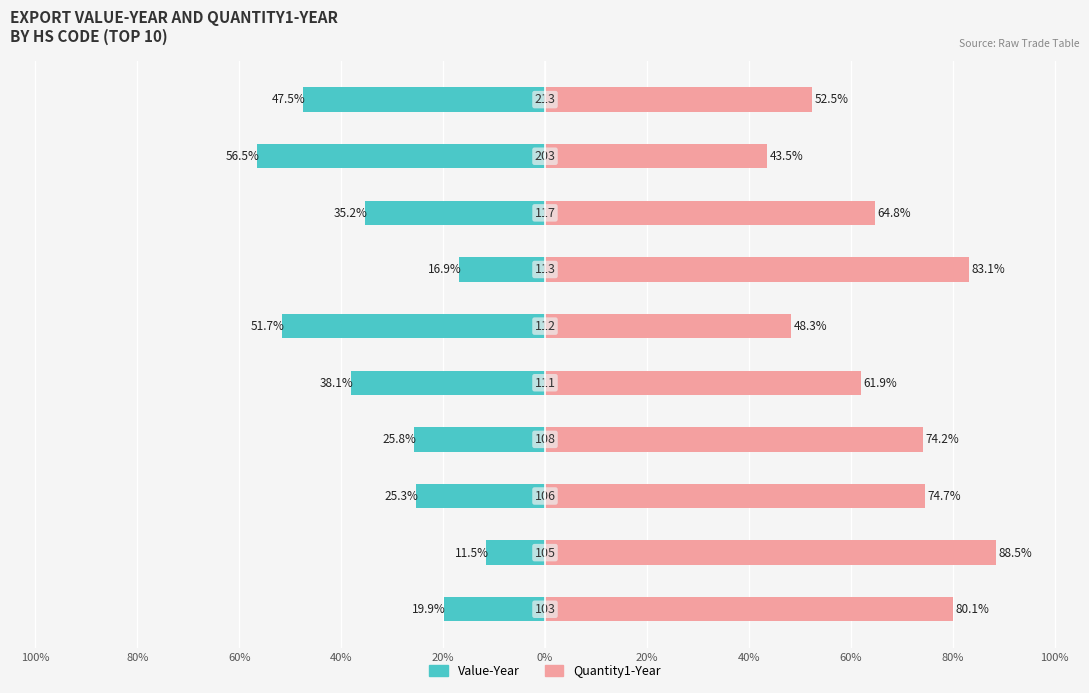

How many data points in Quantity1-Year are less than 74?

5